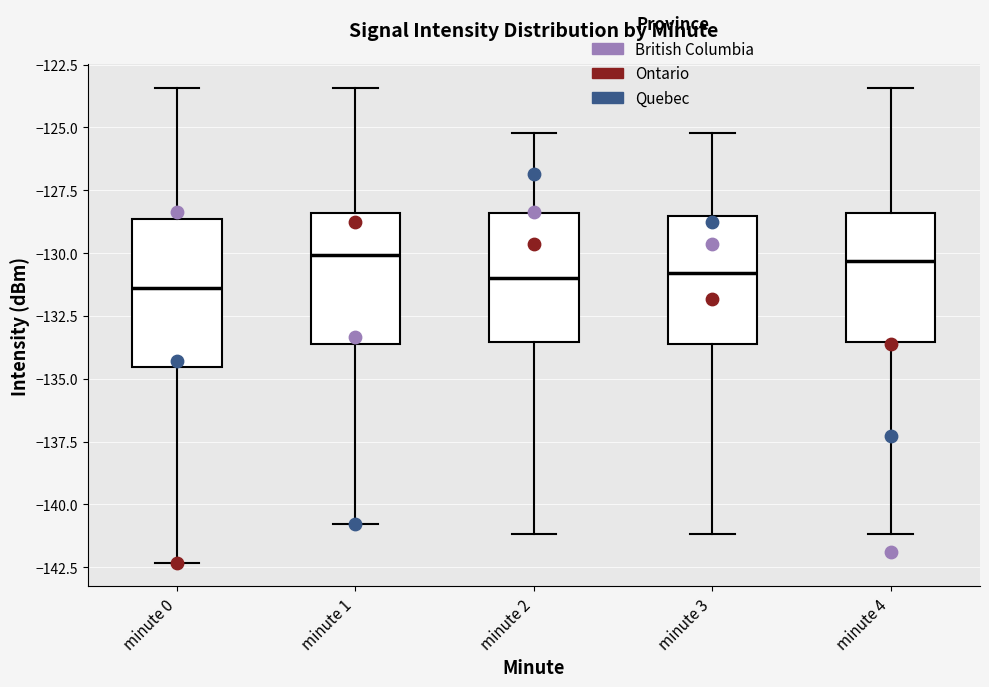

Where is the upper edge of the box for minute 4 on the y-axis? The values are not printed on the chart, so give them approximately, as read against the axis.

-128.5